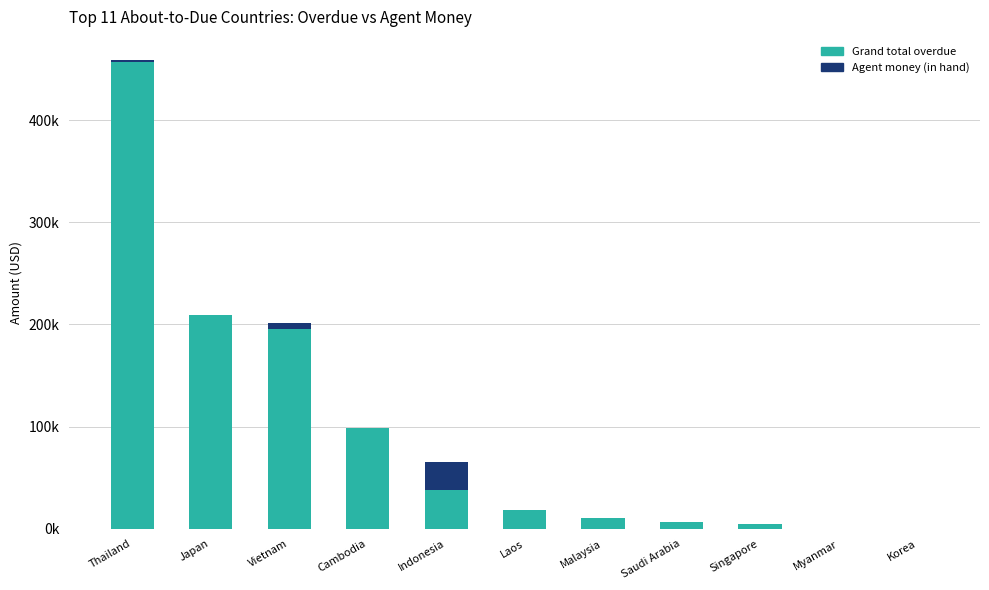

Rank the series by their average value, from lowest to highest.

Agent money (in hand), Grand total overdue